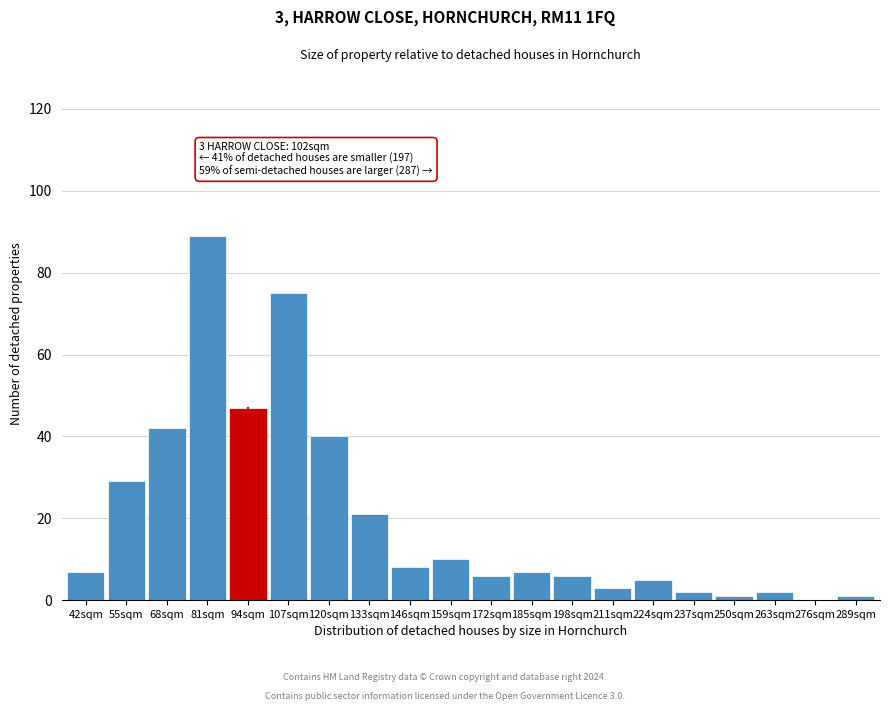

Reading right to left, list all the values displayed in this chart.

289sqm=1	276sqm=0	263sqm=2	250sqm=1	237sqm=2	224sqm=5	211sqm=3	198sqm=6	185sqm=7	172sqm=6	159sqm=10	146sqm=8	133sqm=21	120sqm=40	107sqm=75	94sqm=47	81sqm=89	68sqm=42	55sqm=29	42sqm=7